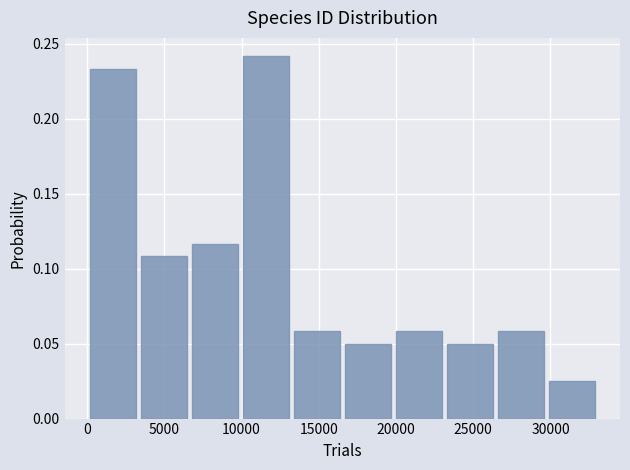

Reading left to right, list every bar in this chart as the range it spans on the x-axis followed by its height. Neither the bar edges nor the heights are printed on the chart, so give them approximately, as read against the axes.

0 to 3500: 0.235
3500 to 6500: 0.110
6500 to 10000: 0.115
10000 to 13000: 0.240
13000 to 16500: 0.060
16500 to 20000: 0.050
20000 to 23000: 0.060
23000 to 26500: 0.050
26500 to 29500: 0.060
29500 to 33000: 0.025